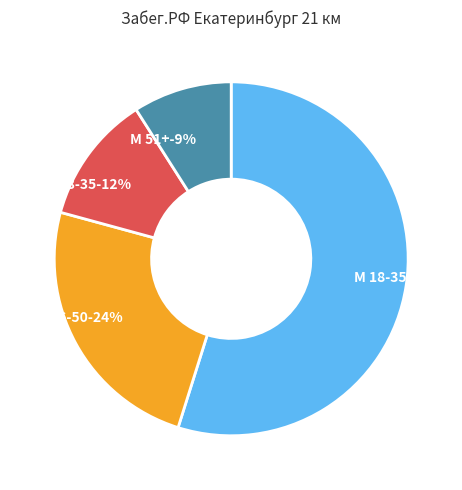

Which slice represents more than half of the pie?

М 18-35